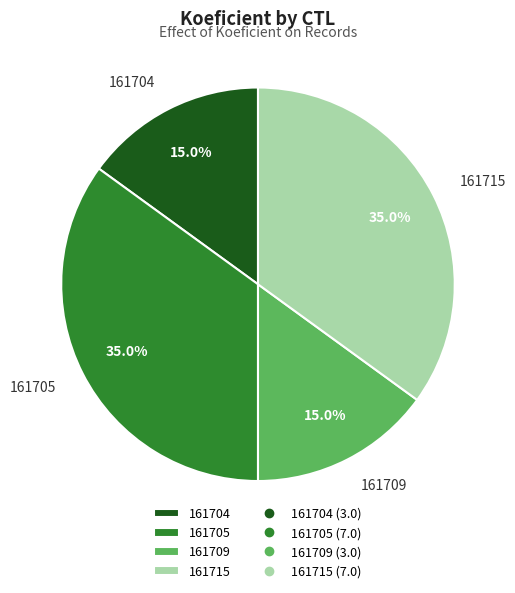

What is the total percentage of 161715 and 161705?

70.0%